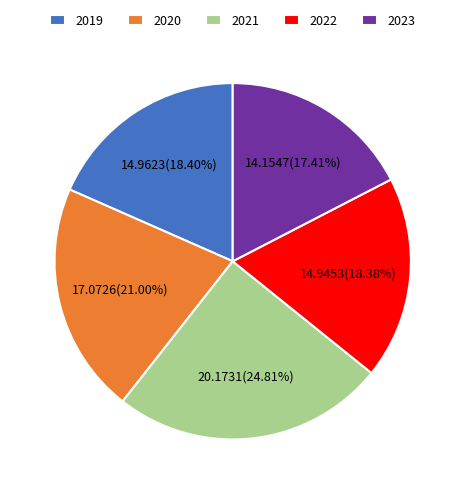

What is the largest slice in the pie chart?

2021